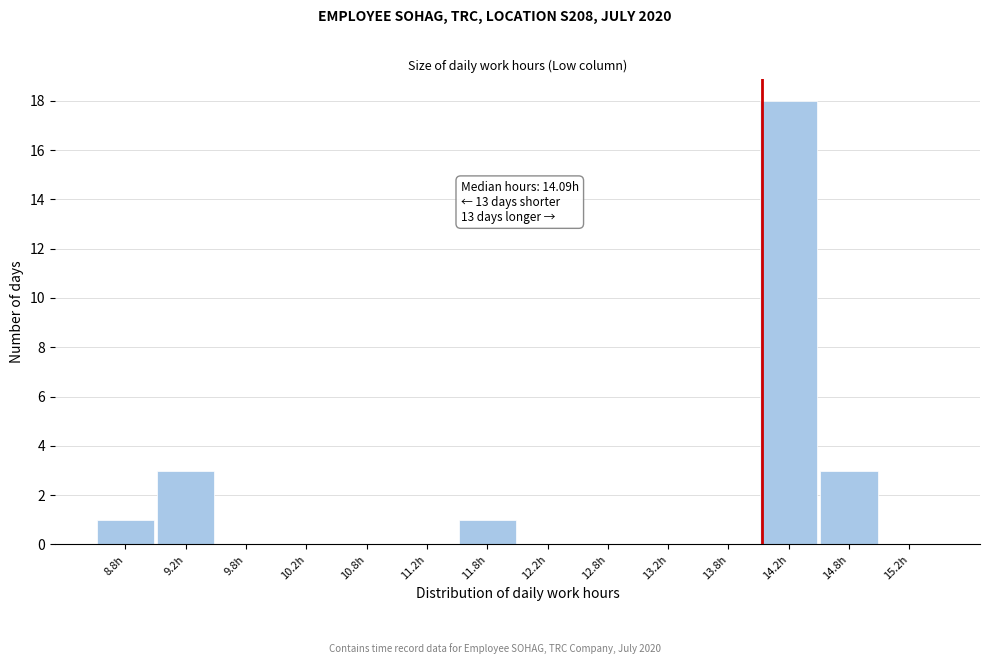

Which range on the x-axis has the tallest bar?

14.0 to 14.5